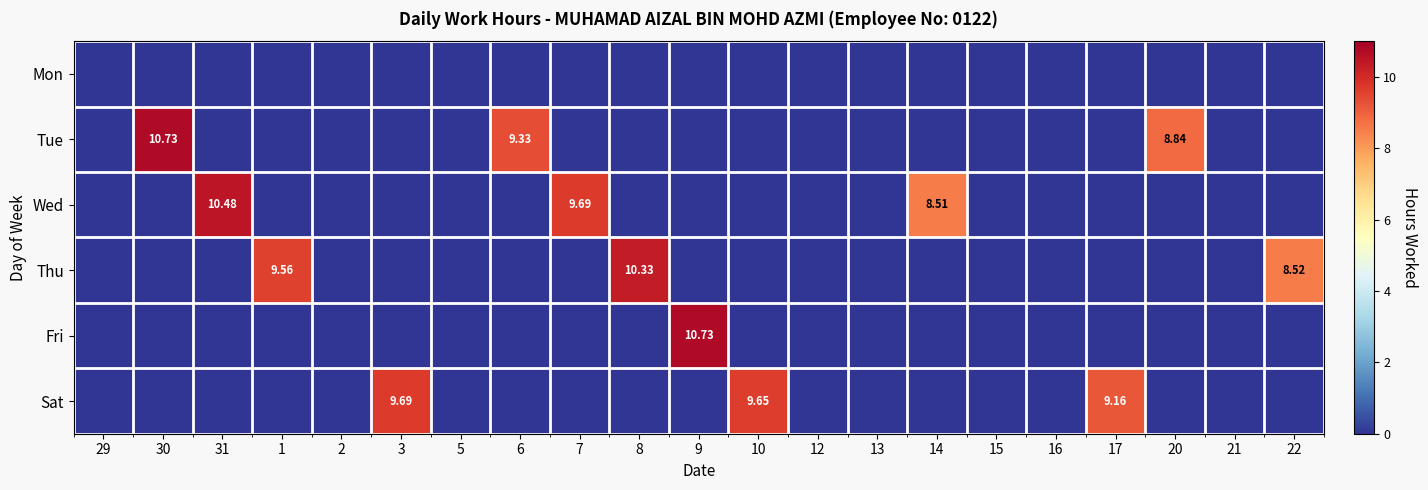

Which series has the largest total across all categories?

Tue